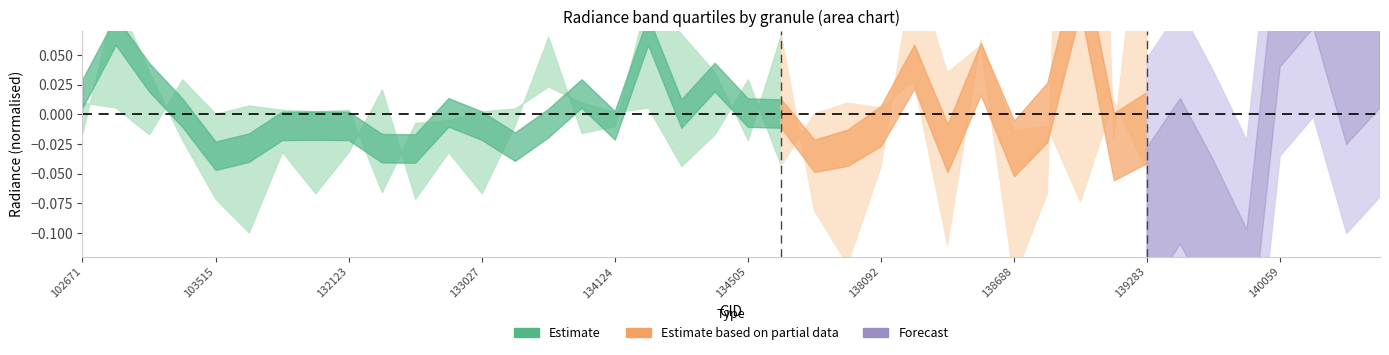

Is it true that rade9_aggzone_norm equals 0.1 at 134308?

False